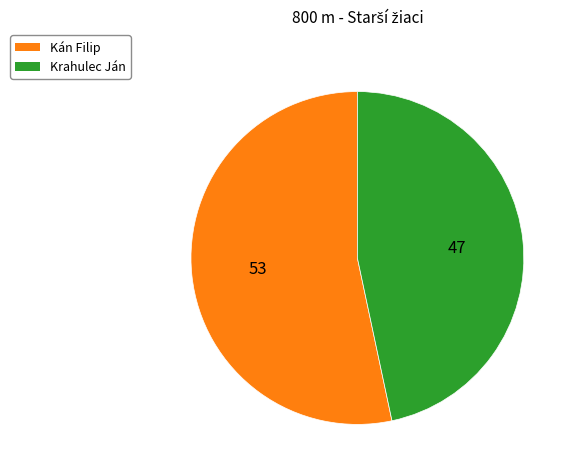

Combined, do Krahulec Ján and Kán Filip account for over 50%?

Yes